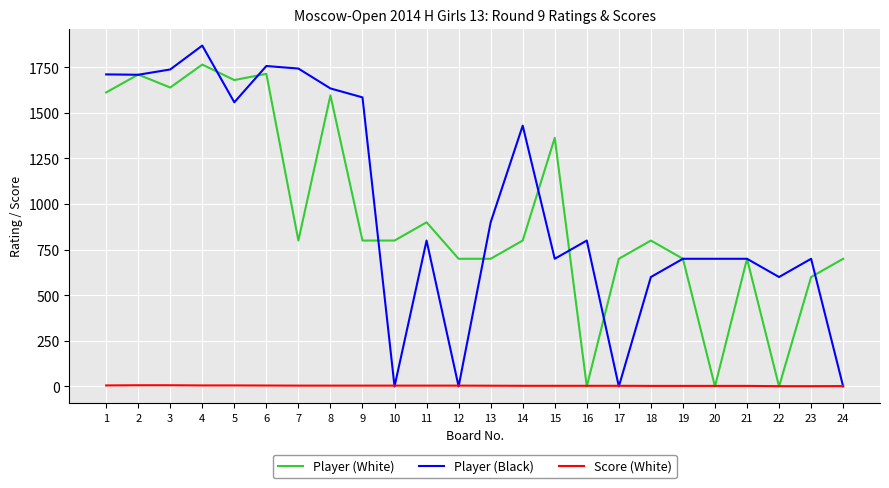

The value of Player (White) at 3 is 1639.0. True or false?

True